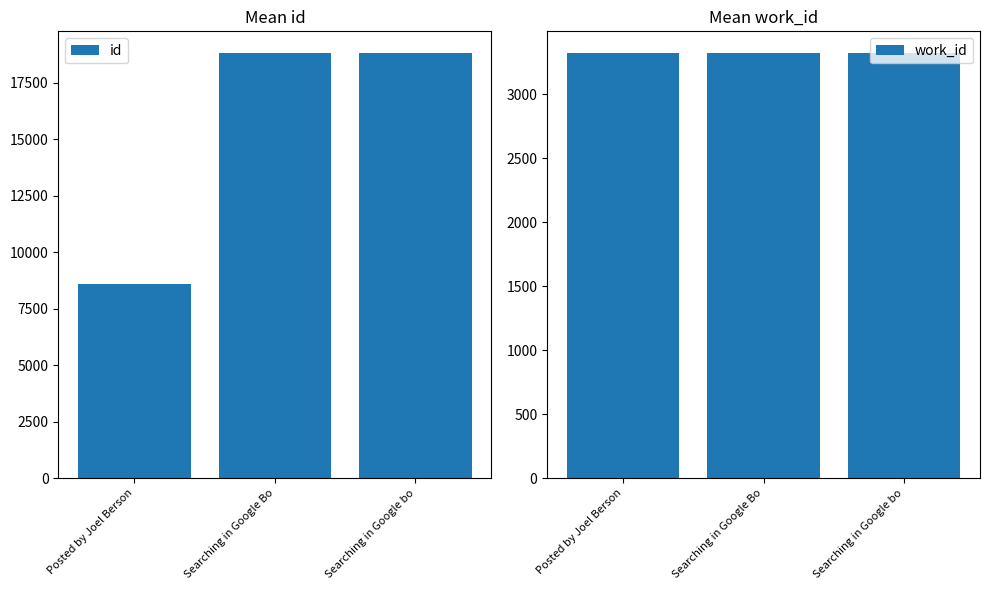

Is the value of work_id at Searching in Google bo greater than the value of id at Searching in Google bo?

No